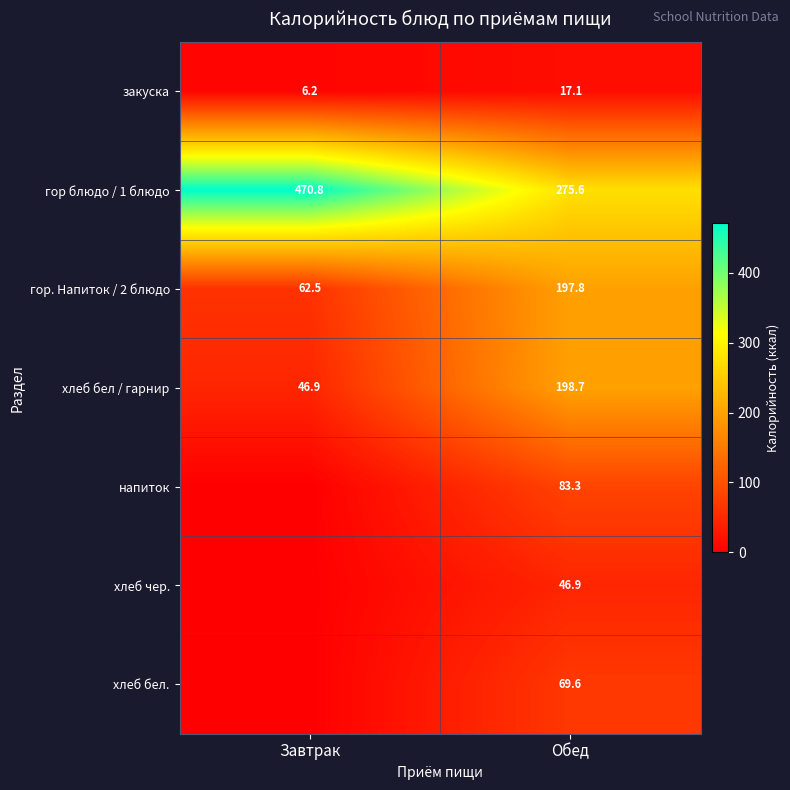

Read the гор блюдо / 1 блюдо value at Завтрак.

470.8